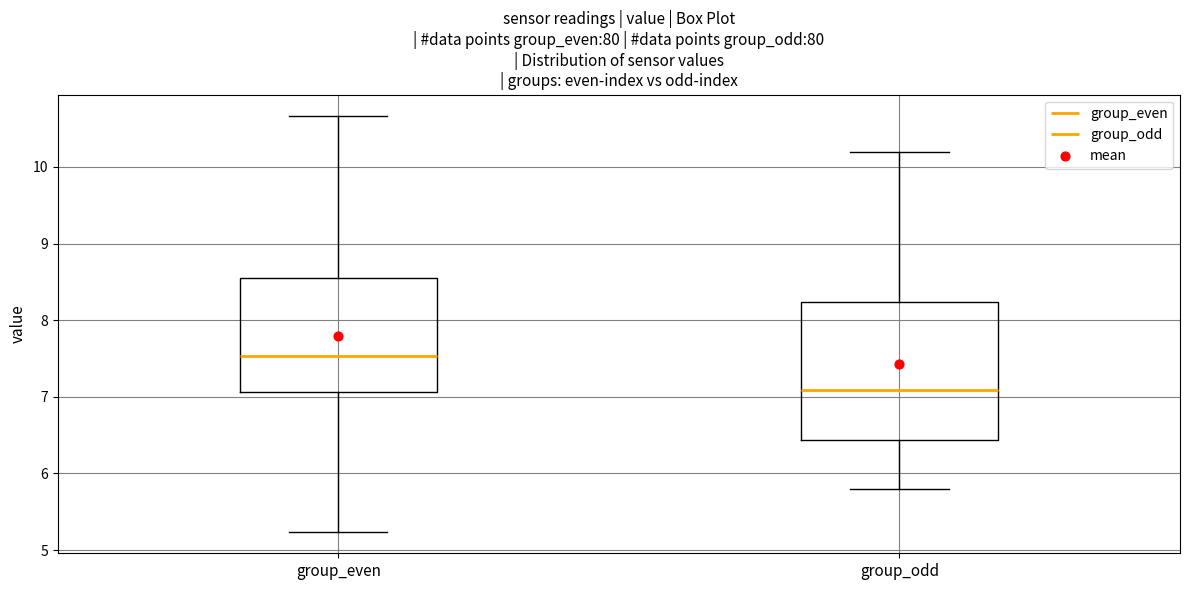

Which box's median line is the lowest?

group_odd